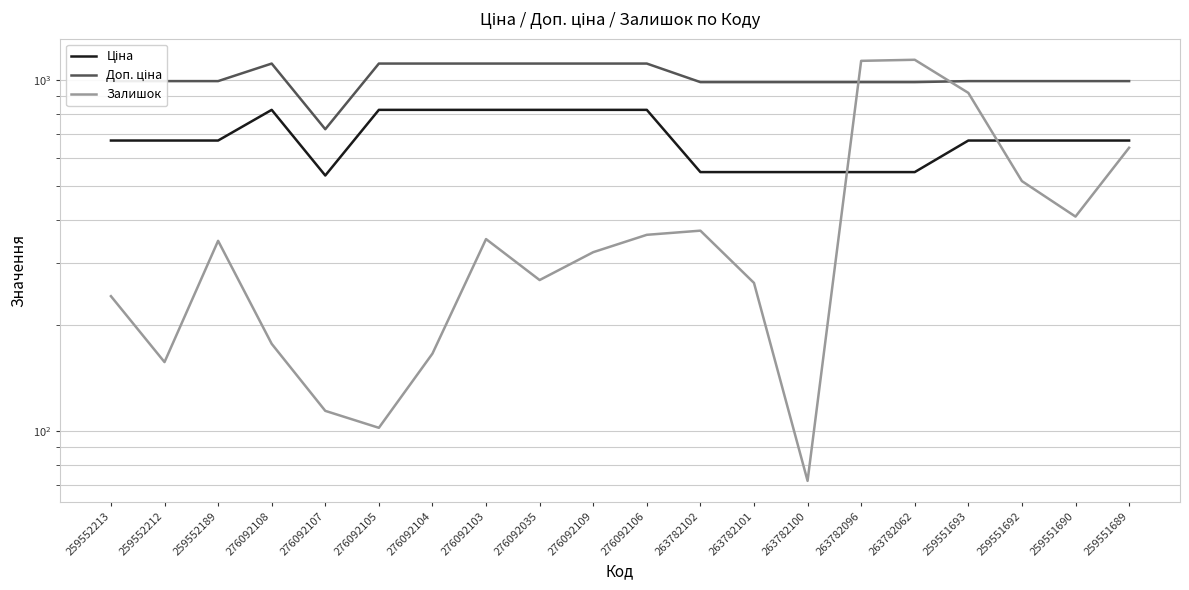

What is the difference between the Доп. ціна values at 263782100 and 276092108?

127.8